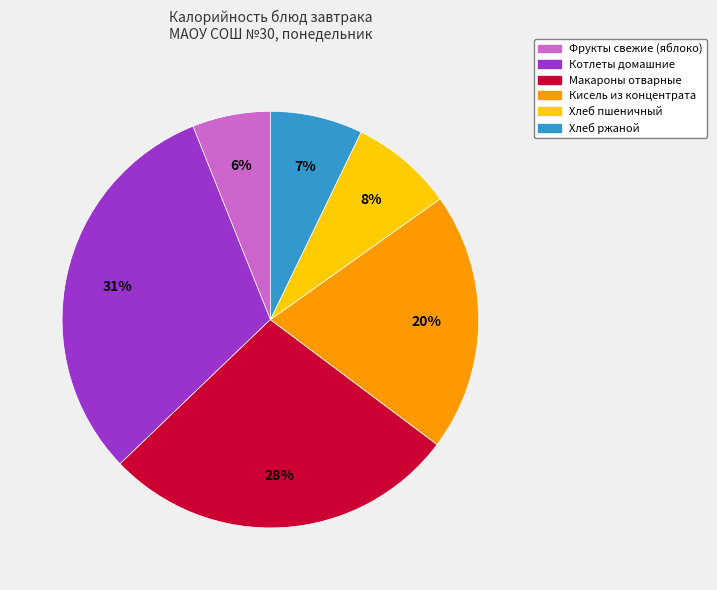

Is the sum of Макароны отварные and Кисель из концентрата greater than half?

No